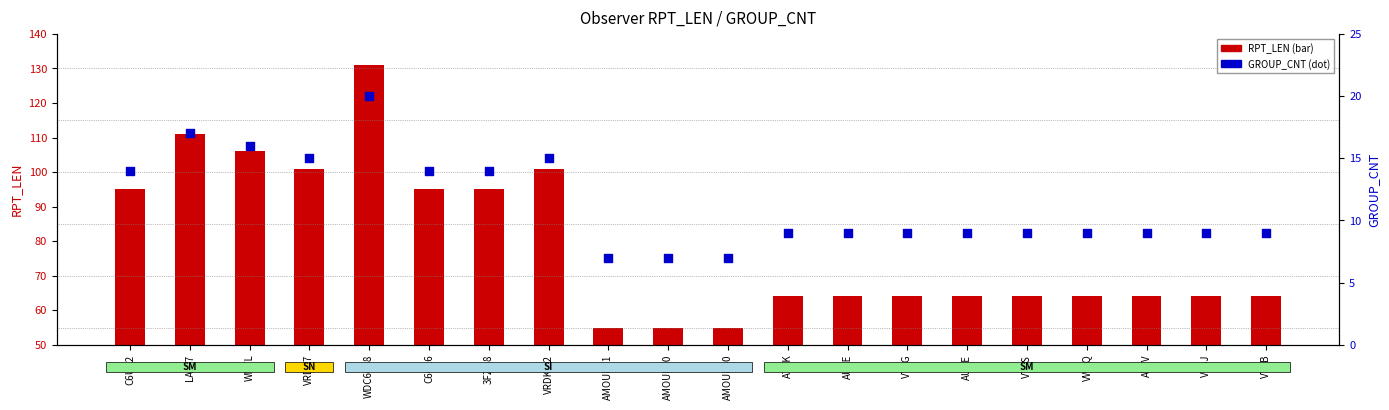

What are all the series names shown in the legend?

RPT_LEN, GROUP_CNT